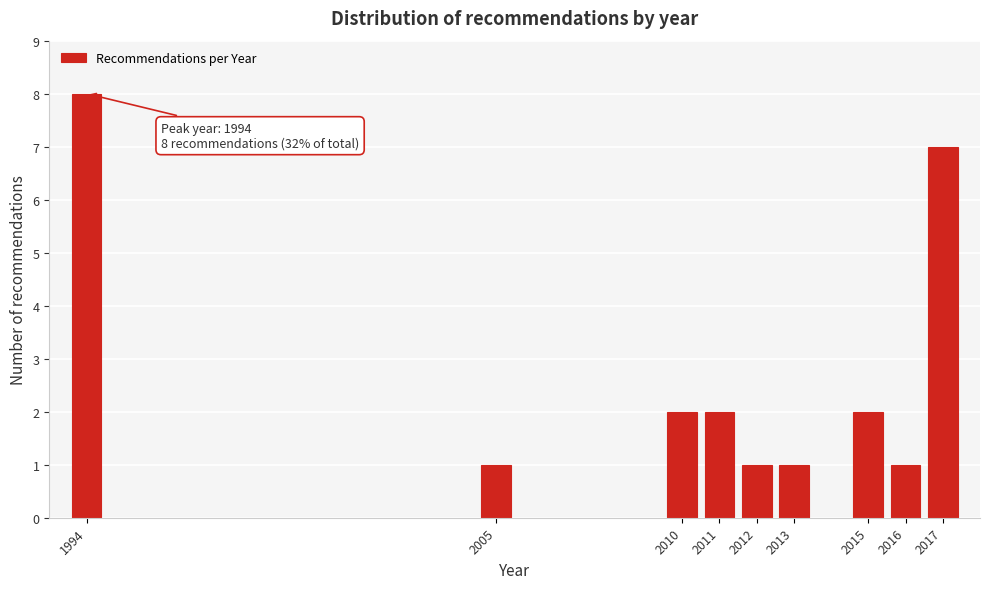

Reading left to right, extract all data points from this chart.

1994=8	2005=1	2010=2	2011=2	2012=1	2013=1	2015=2	2016=1	2017=7